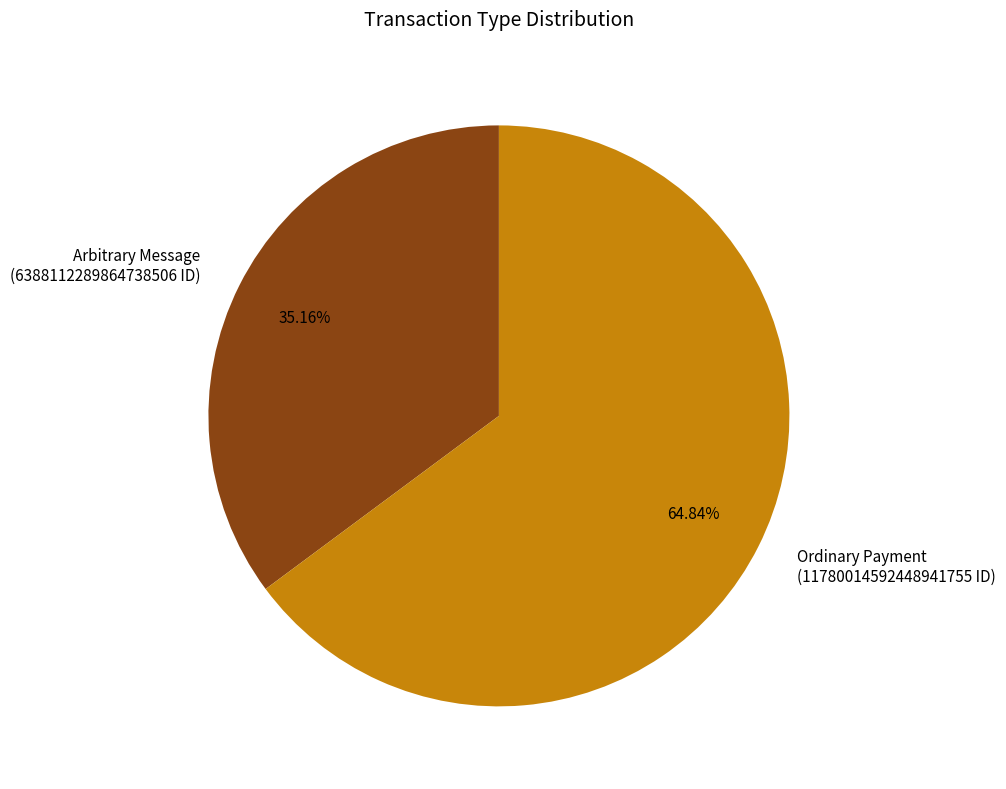

Which has a higher value, Ordinary Payment or Arbitrary Message?

Ordinary Payment